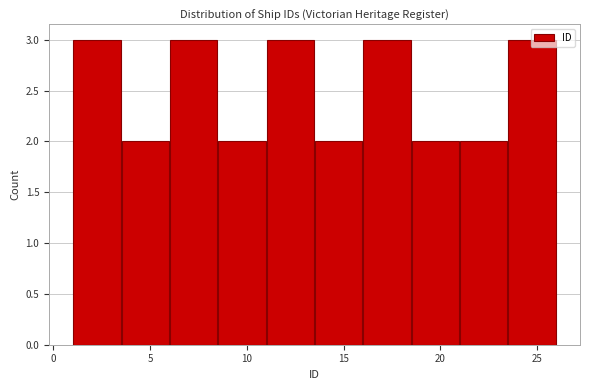

Reading left to right, transcribe this chart: for each bar, give the range it covers on the x-axis and its height. The values are not printed on the chart, so give them approximately, as read against the axis.

1.0 to 3.5: 3
3.5 to 6.0: 2
6.0 to 8.5: 3
8.5 to 11.0: 2
11.0 to 13.5: 3
13.5 to 16.0: 2
16.0 to 18.5: 3
18.5 to 21.0: 2
21.0 to 23.5: 2
23.5 to 26.0: 3